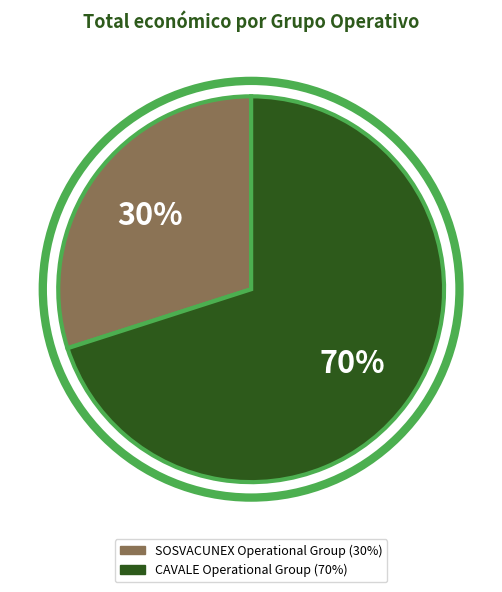

What percentage is the CAVALE Operational Group slice, to the nearest percent?

70%